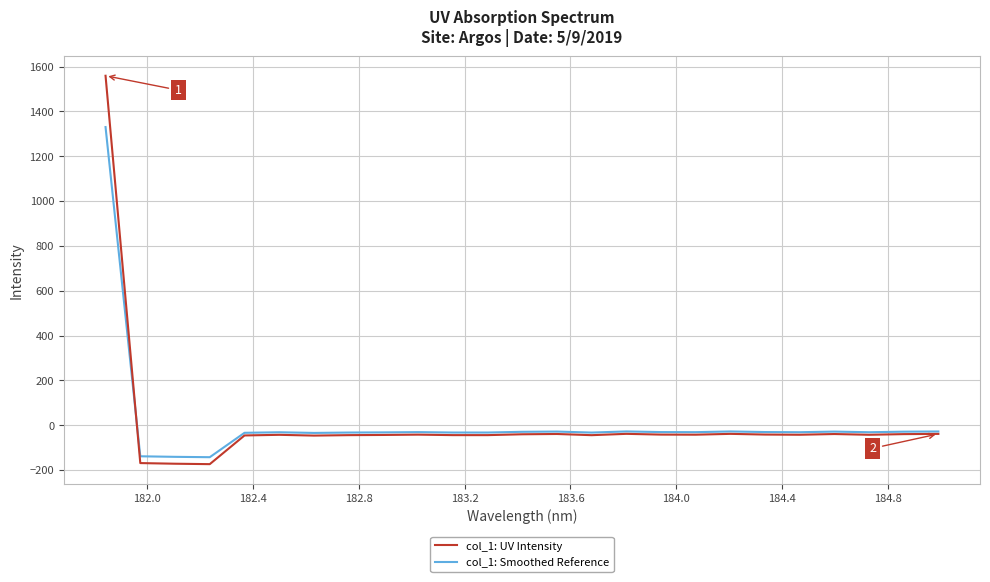

Rank the series by their maximum value, from lowest to highest.

col_1: Smoothed Reference, col_1: UV Intensity